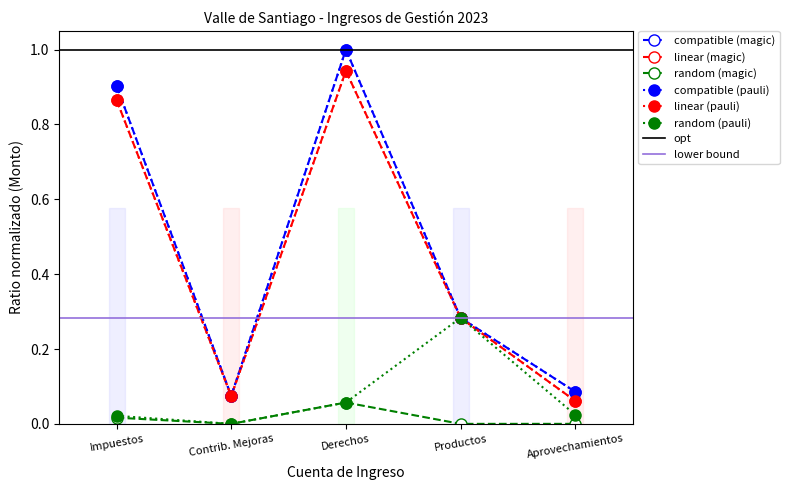

What are all the series names shown in the legend?

compatible (magic), linear (magic), random (magic), compatible (pauli), linear (pauli), random (pauli)